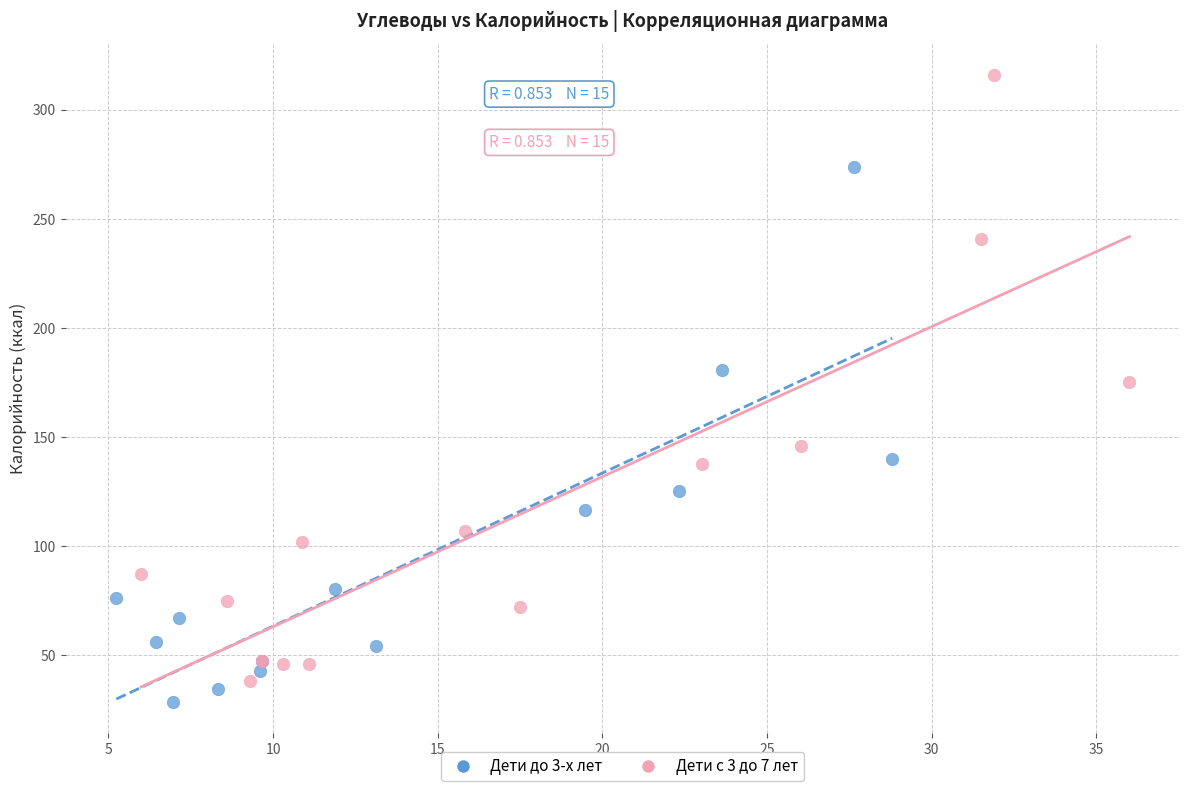

Which series contains the highest Y value?

Дети с 3 до 7 лет